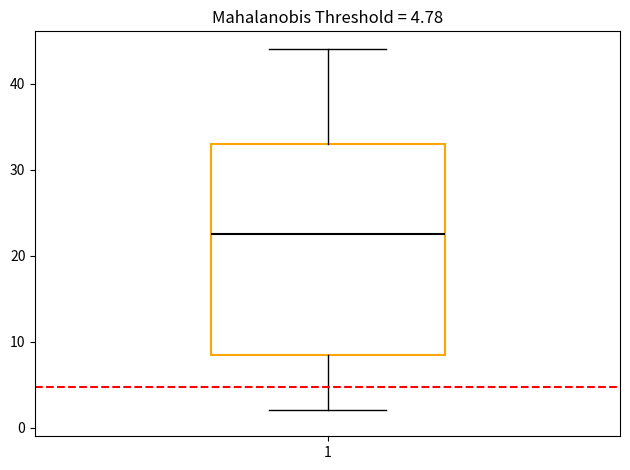

Where is the upper edge of the box at x = 1 on the y-axis? The values are not printed on the chart, so give them approximately, as read against the axis.

33